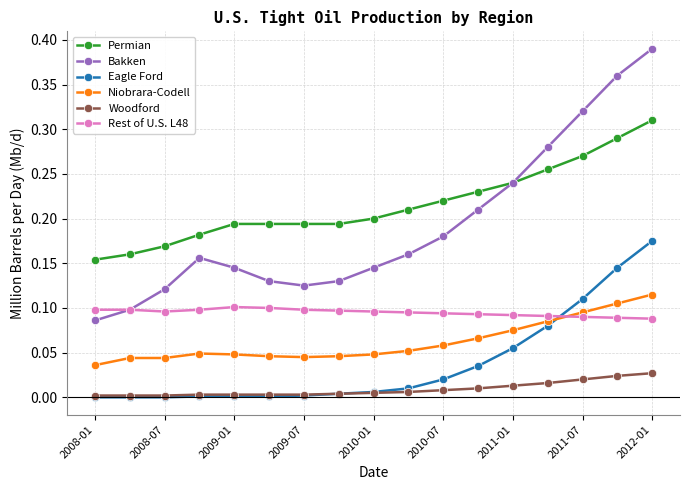

True or false: Bakken has more than 0 points higher than both neighbors.

True